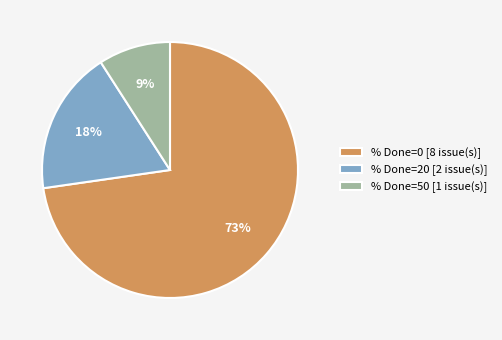

Combined, do % Done=20 [2 issue(s)] and % Done=50 [1 issue(s)] account for over 50%?

No